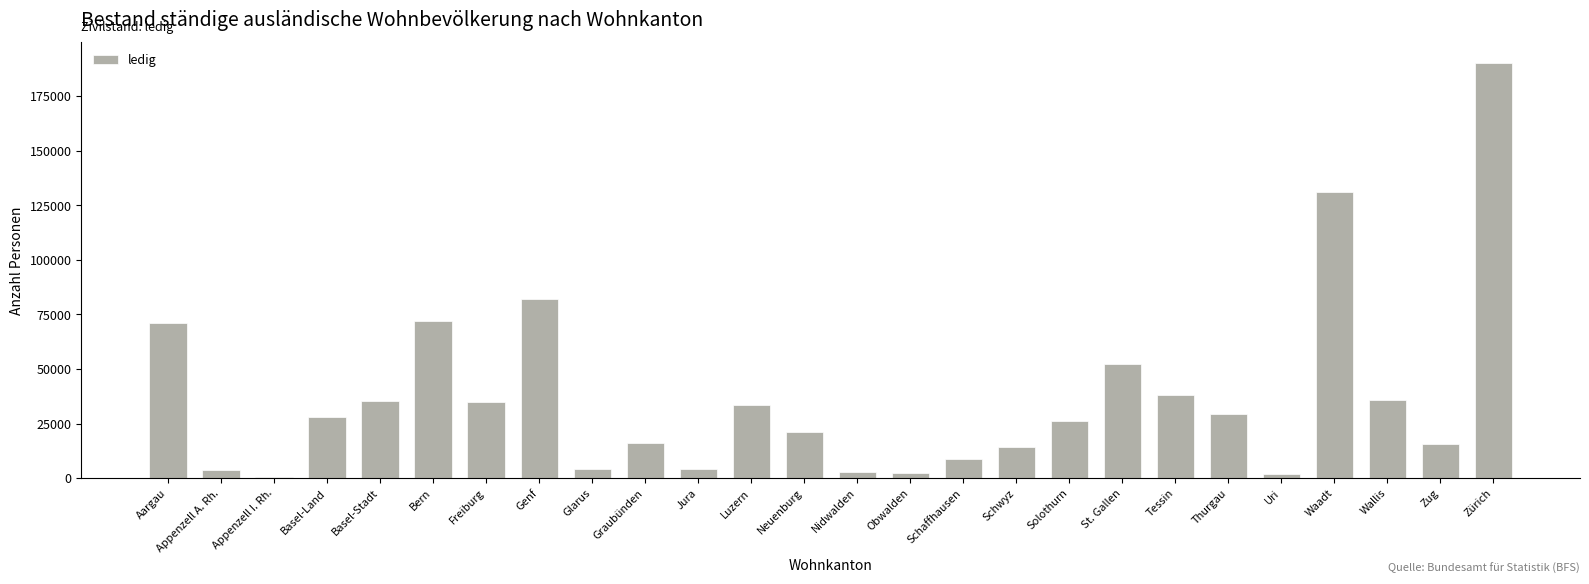

What is the maximum value shown in the chart?

190160